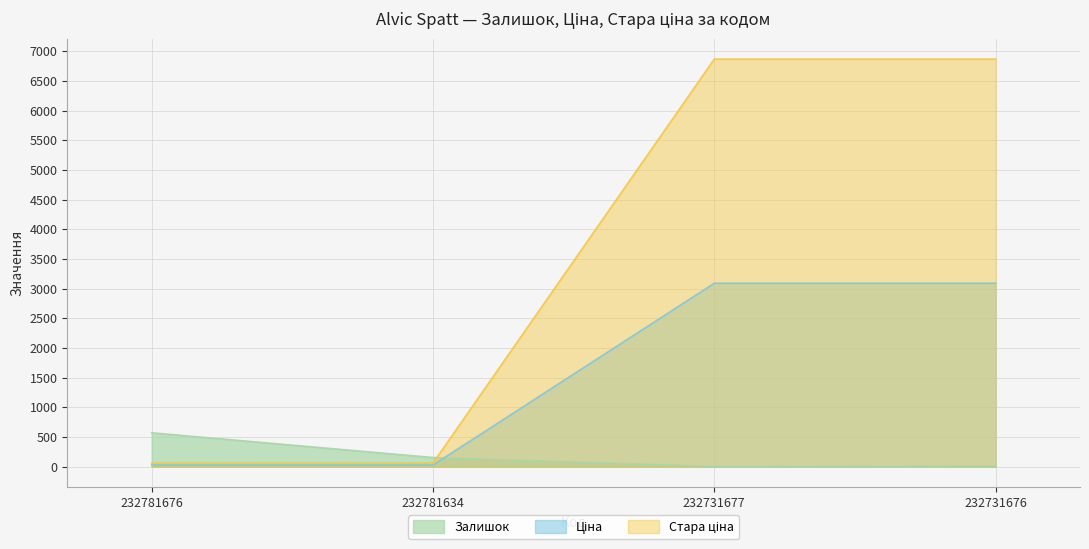

Where is the first local minimum for Залишок?

232731677